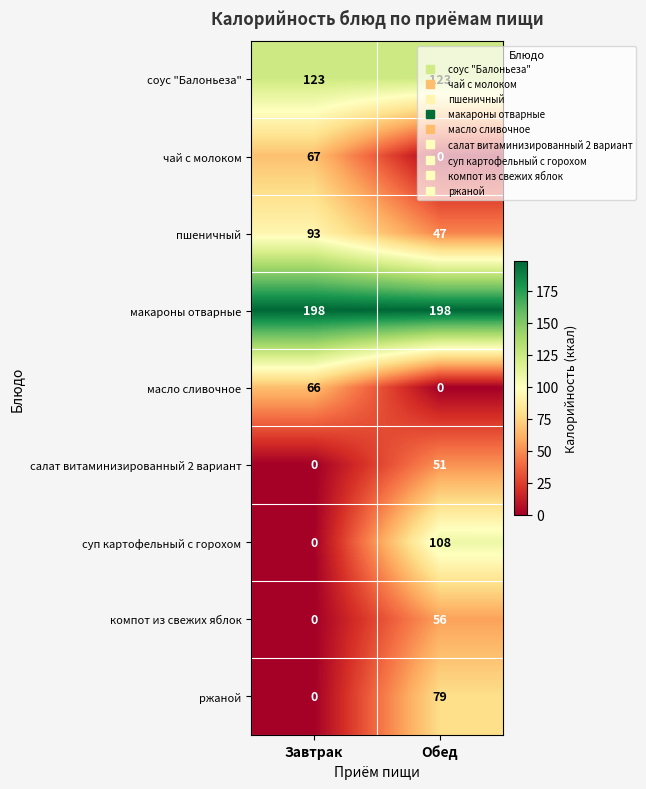

How many series are shown in this chart?

9